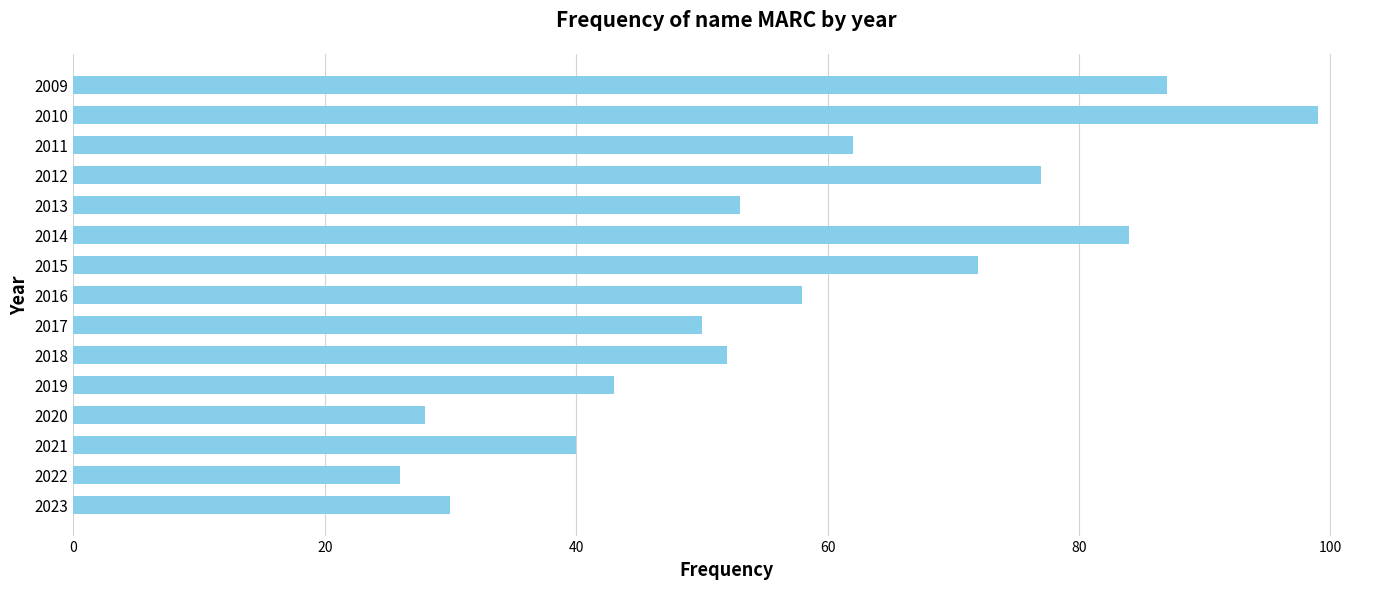

What is the difference between the second highest and second lowest values?

59